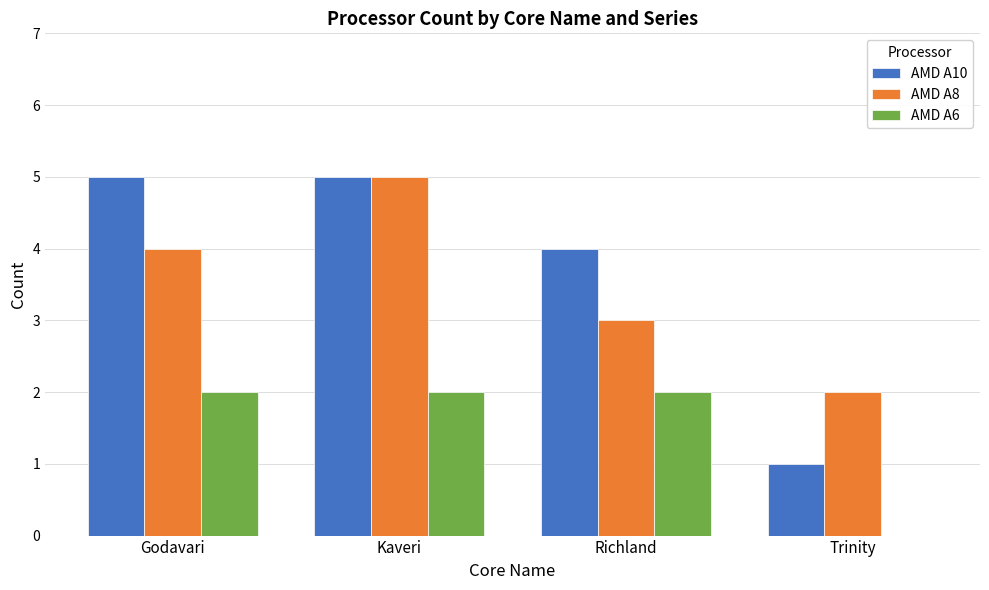

What is the sum of the AMD A8 values at Richland and Trinity?

5